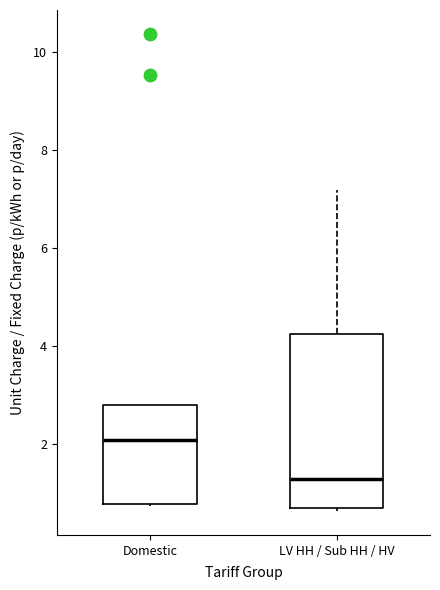

Where is the upper edge of the box for LV HH / Sub HH / HV on the y-axis? The values are not printed on the chart, so give them approximately, as read against the axis.

4.2